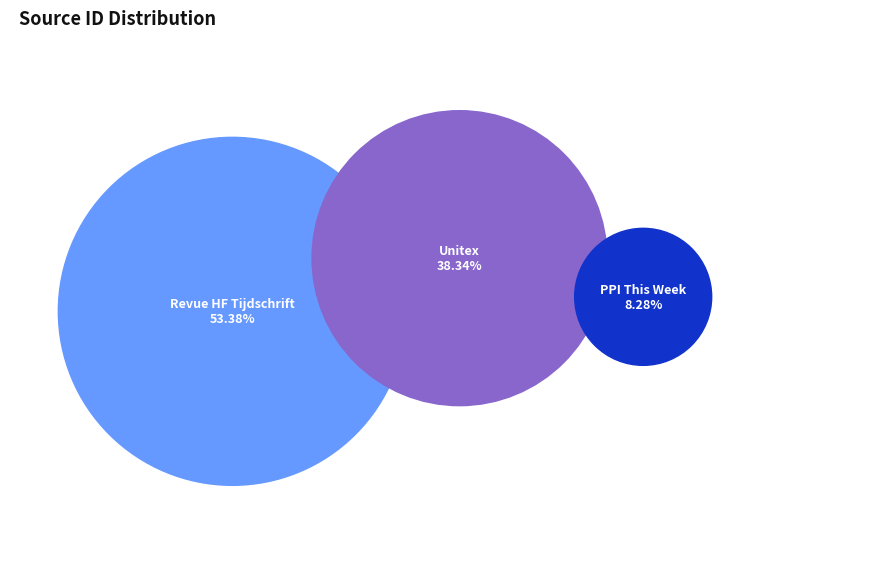

Between PPI This Week and Unitex, which is larger?

Unitex